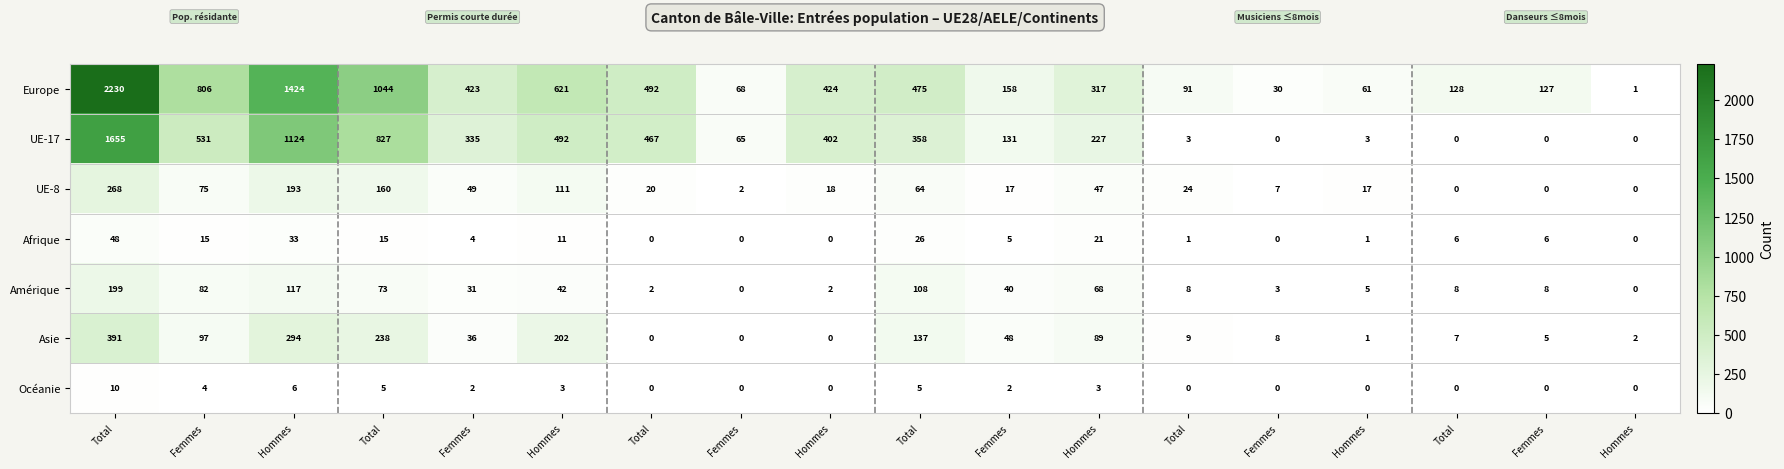

What is the spread (max minus min) of values at Hommes?

1418